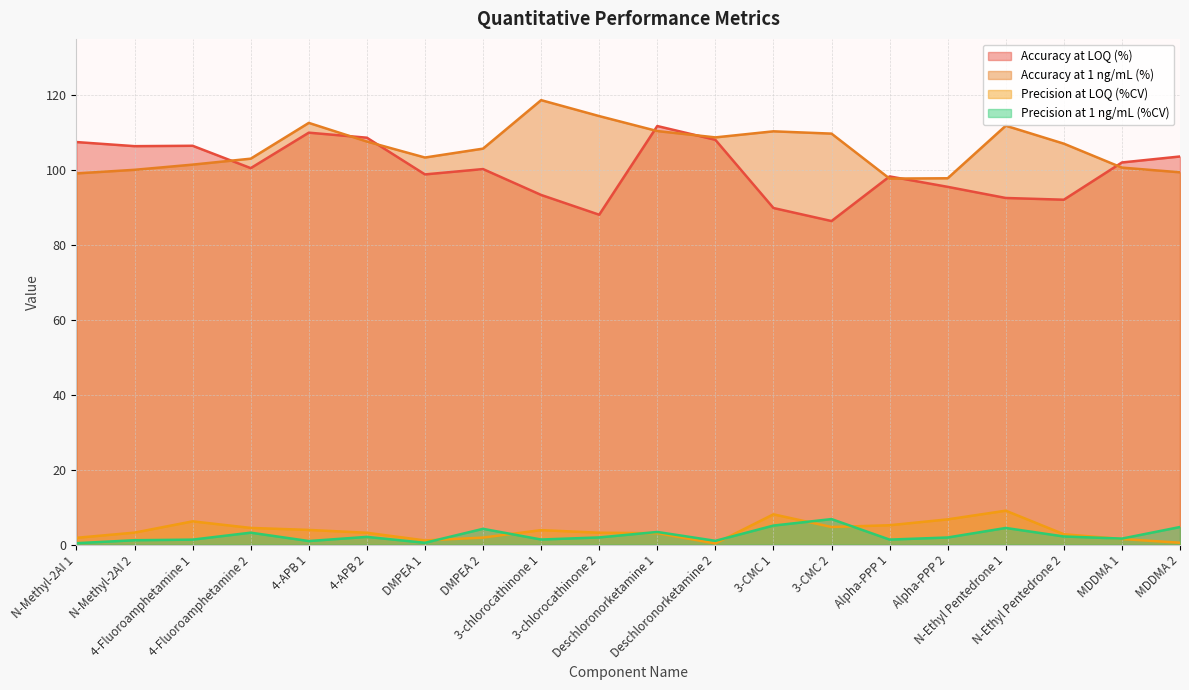

Is it true that Precision at LOQ (%CV) equals 1.9 at DMPEA 2?

True